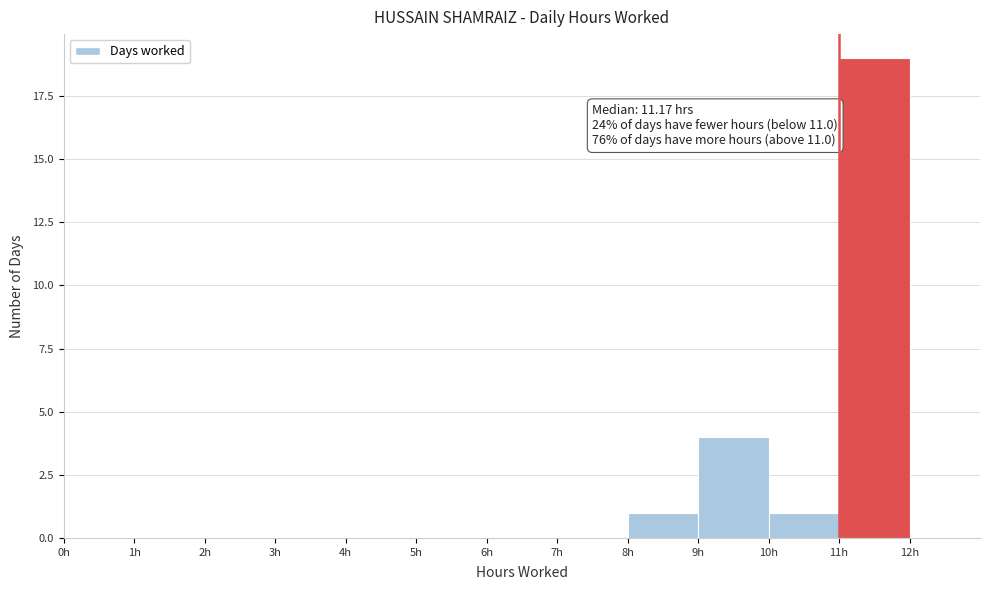

Over which range of the x-axis is the bar tallest?

11 to 12